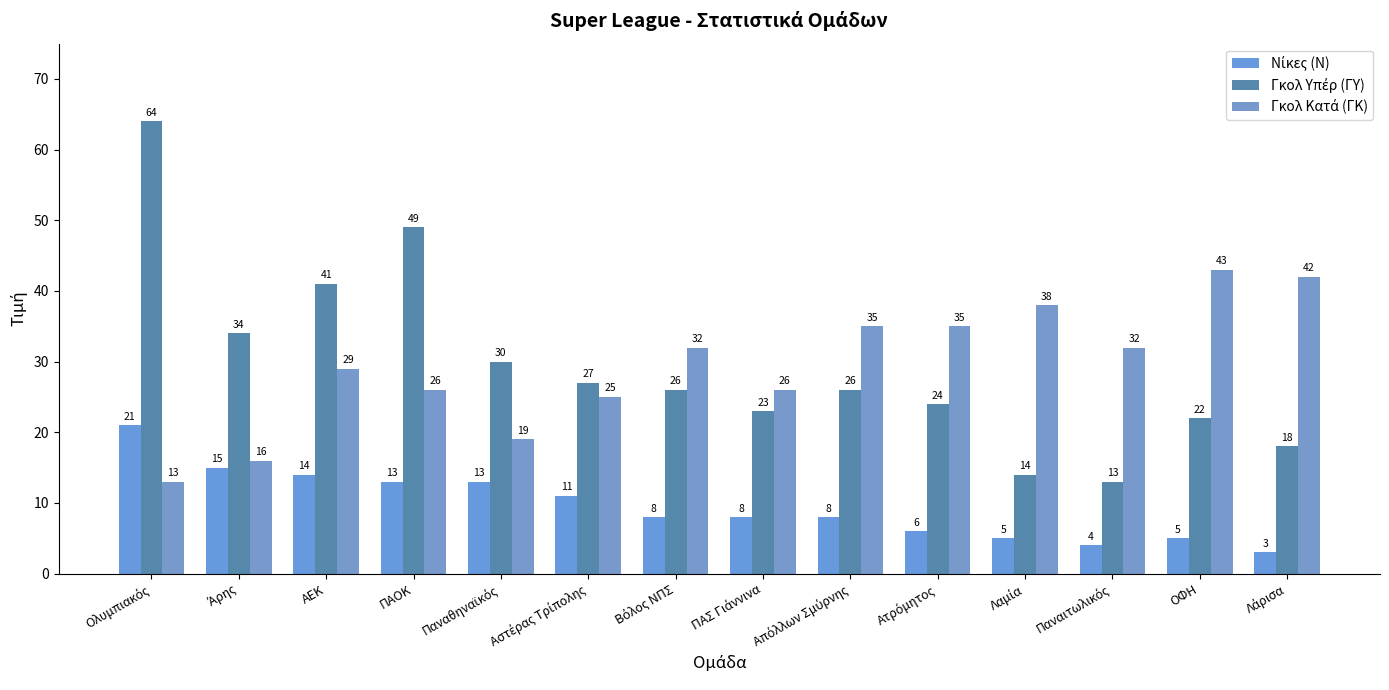

What is the average value of the Γκολ Υπέρ (ΓΥ) series?

29